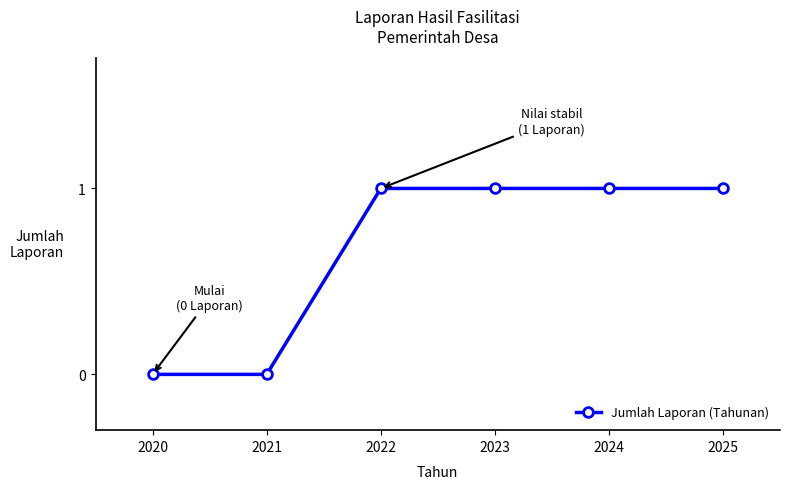

Does the chart display data point markers on the line(s)?

Yes